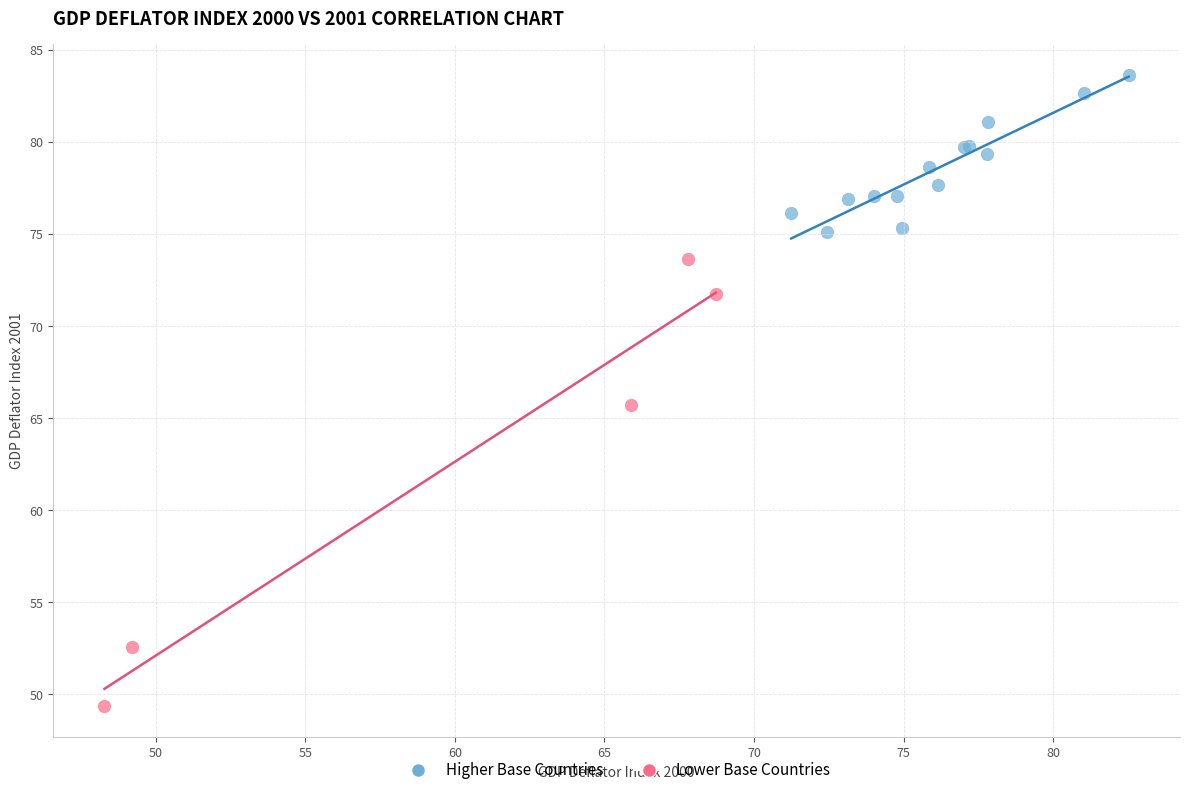

What are all the series names shown in the legend?

Higher Base Countries, Lower Base Countries